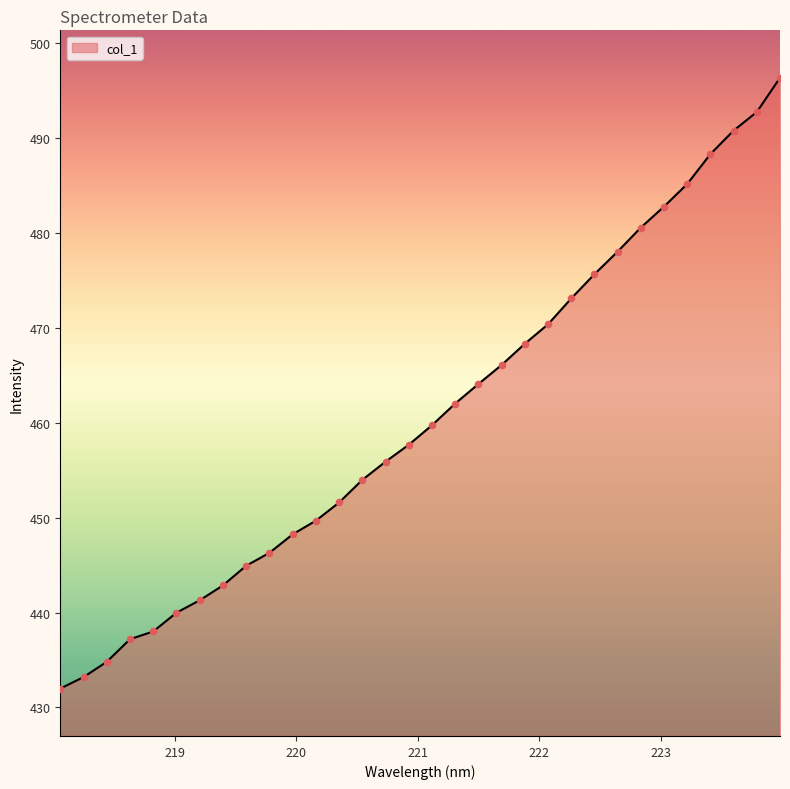

What is the minimum value shown in the chart?

432.0